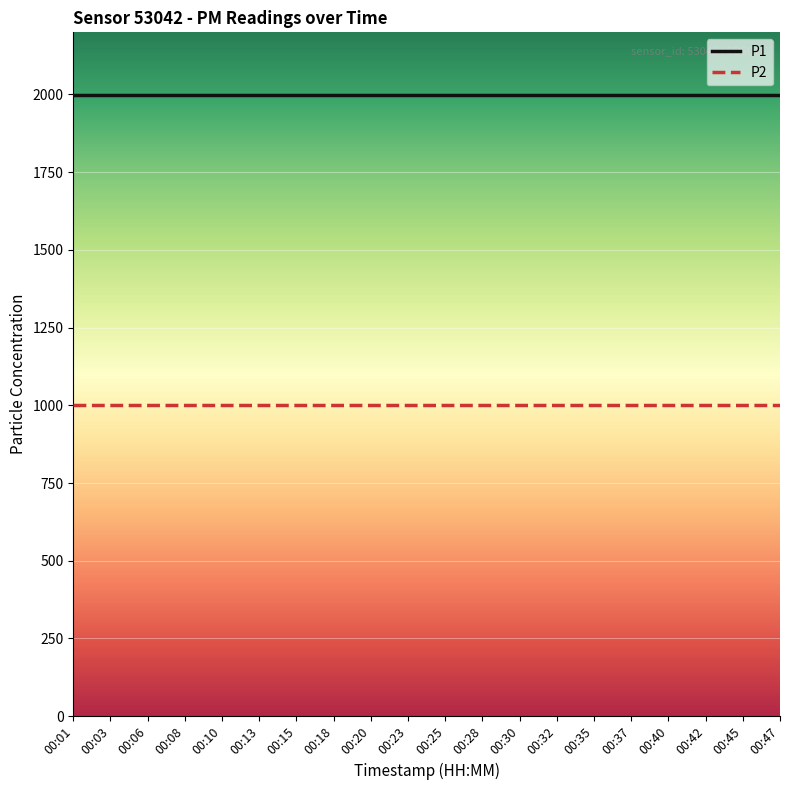

Rank the series by their average value, from highest to lowest.

P1, P2